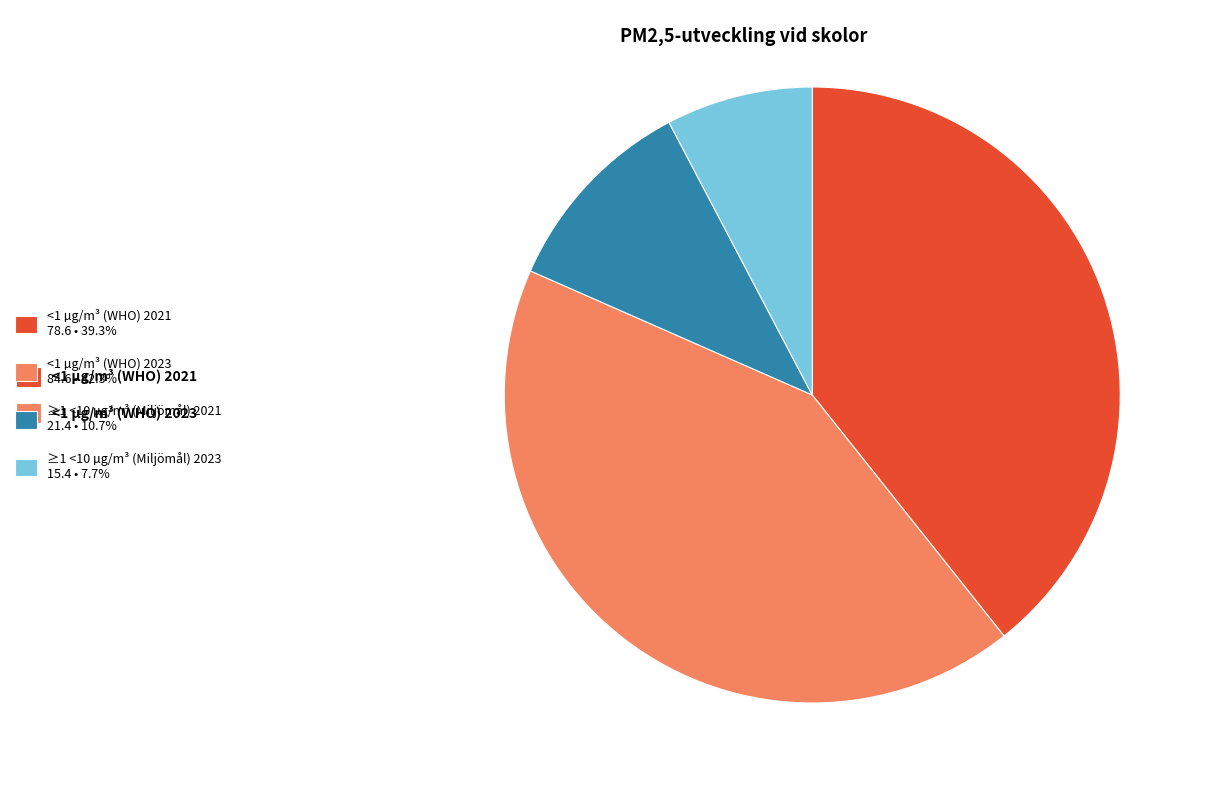

True or false: <1 µg/m³ (WHO) 2023 accounts for 36% of the total.

False